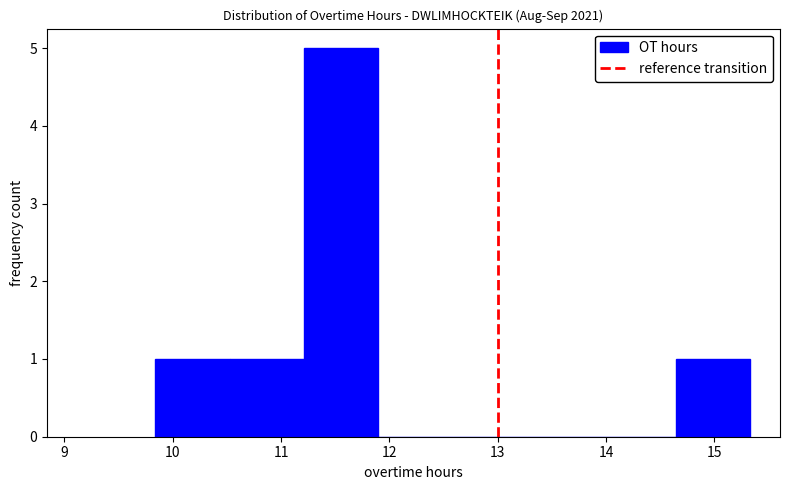

Reading left to right, list every bar in this chart as the range it spans on the x-axis followed by its height. Neither the bar edges nor the heights are printed on the chart, so give them approximately, as read against the axes.

9.8 to 10.5: 1
10.5 to 11.2: 1
11.2 to 11.9: 5
11.9 to 12.6: 0
12.6 to 13.3: 0
13.3 to 14.0: 0
14.0 to 14.6: 0
14.6 to 15.3: 1